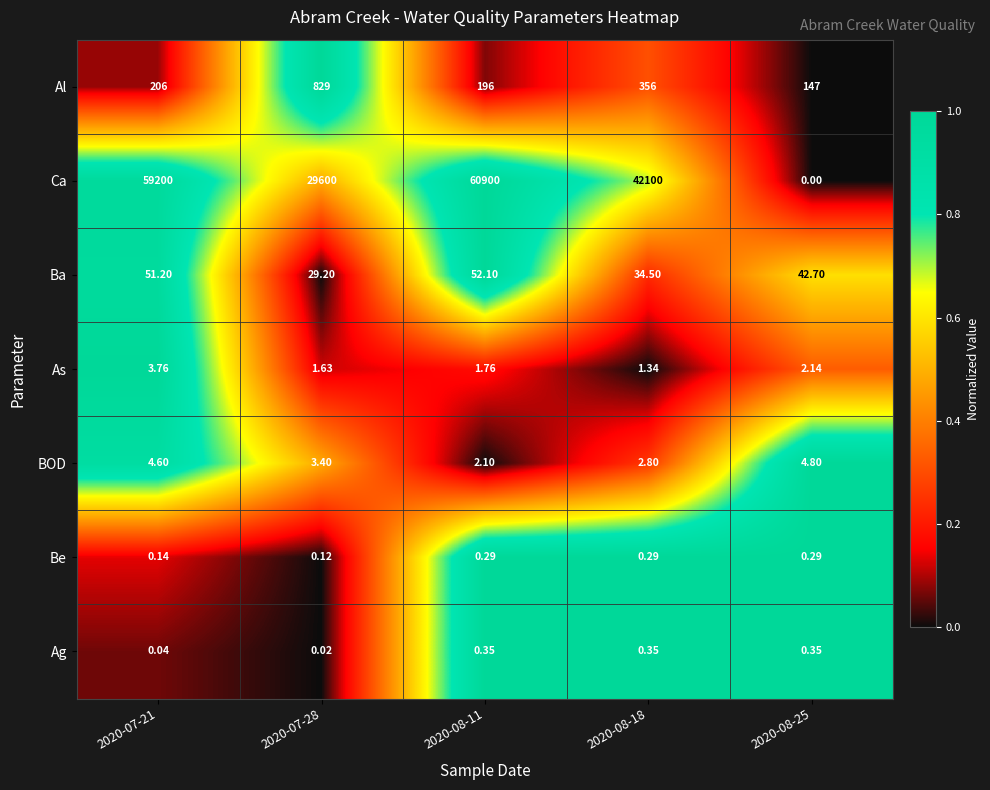

Rank the series at 2020-08-25 from highest to lowest value.

Al, Ba, BOD, As, Ag, Be, Ca